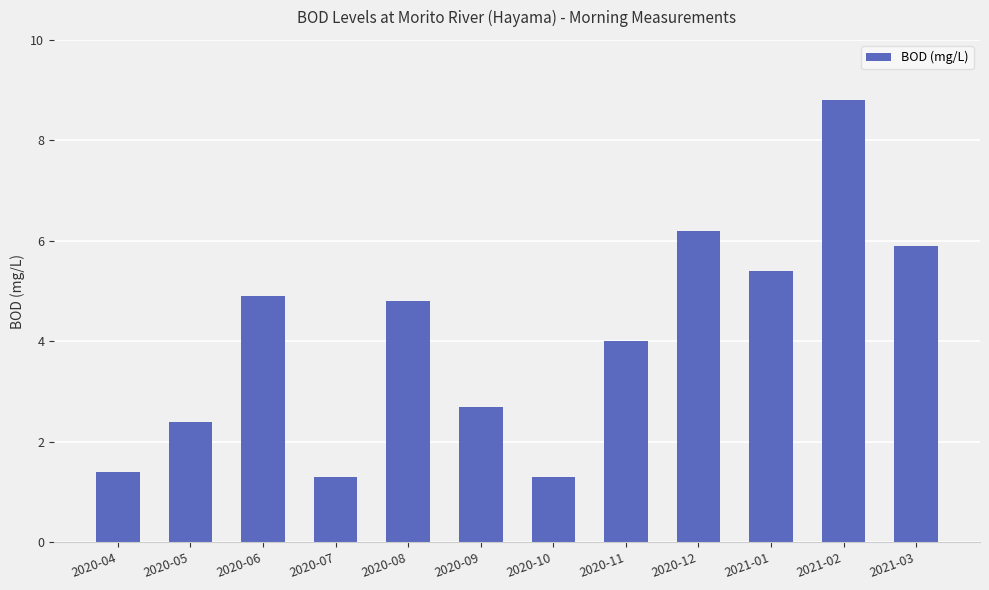

What is the label of the 10th bar from the left?

2021-01